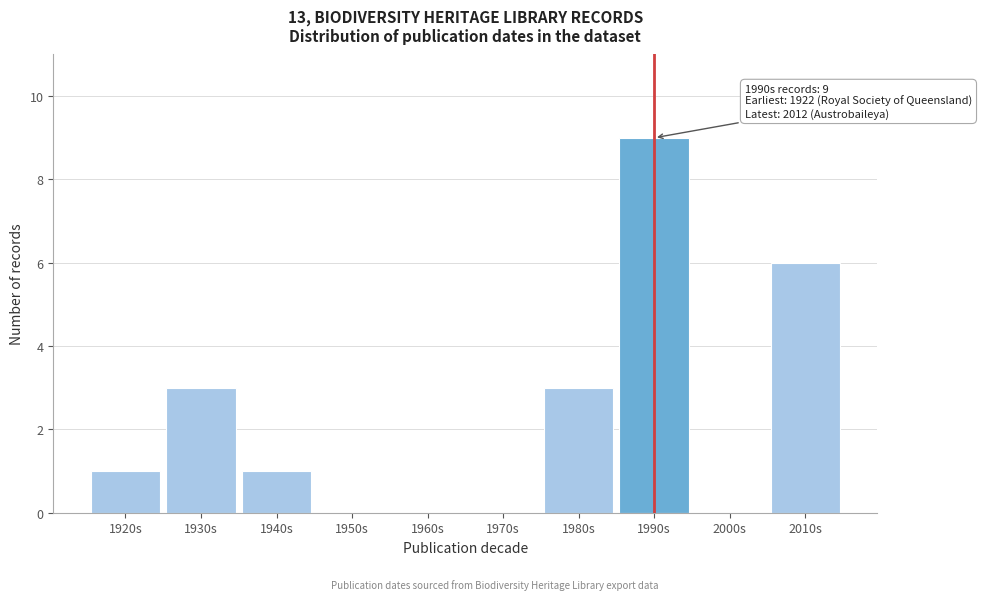

Reading right to left, list all the values displayed in this chart.

2010s=6	2000s=0	1990s=9	1980s=3	1970s=0	1960s=0	1950s=0	1940s=1	1930s=3	1920s=1